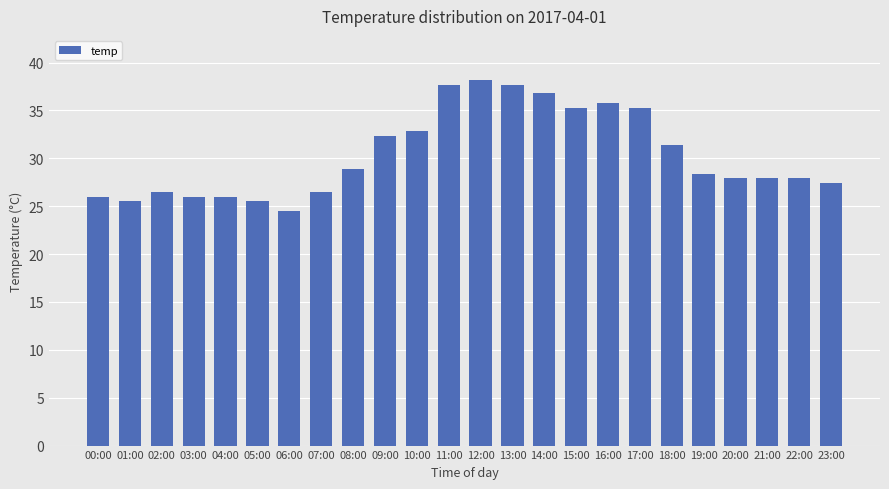

What is the maximum value shown in the chart?

38.2